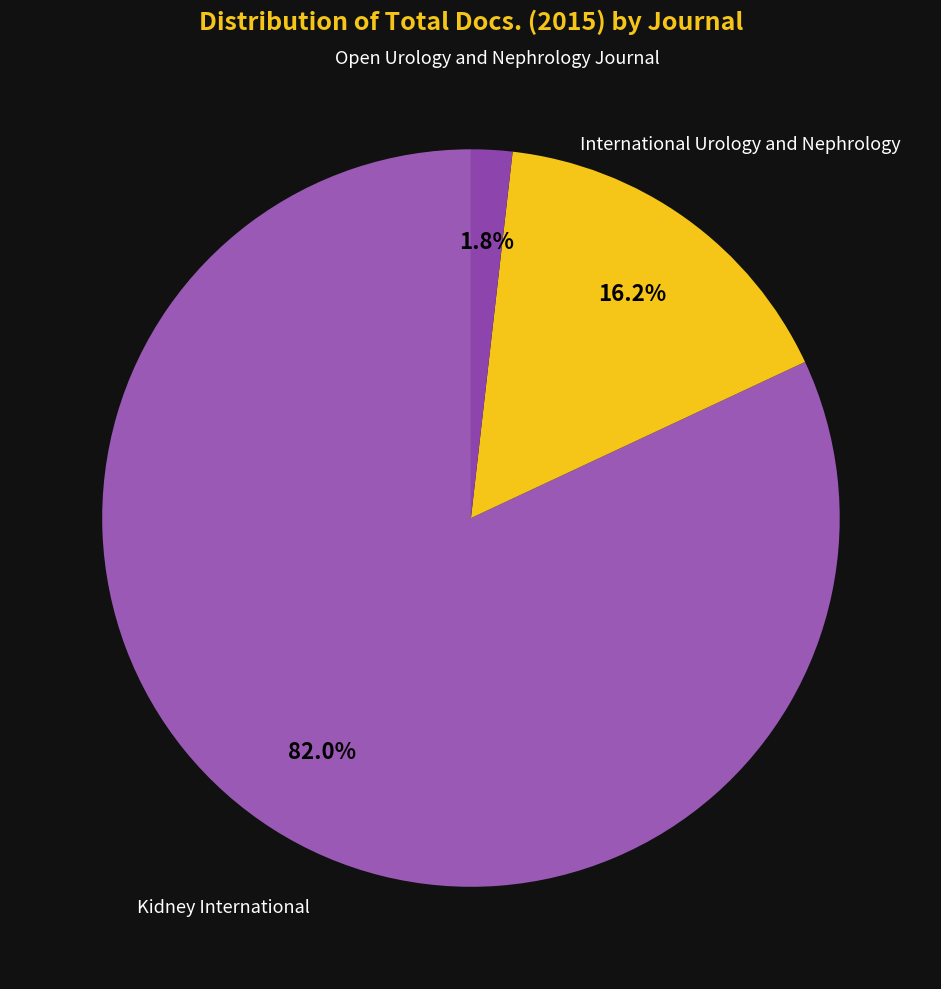

How many slices are in this pie chart?

3